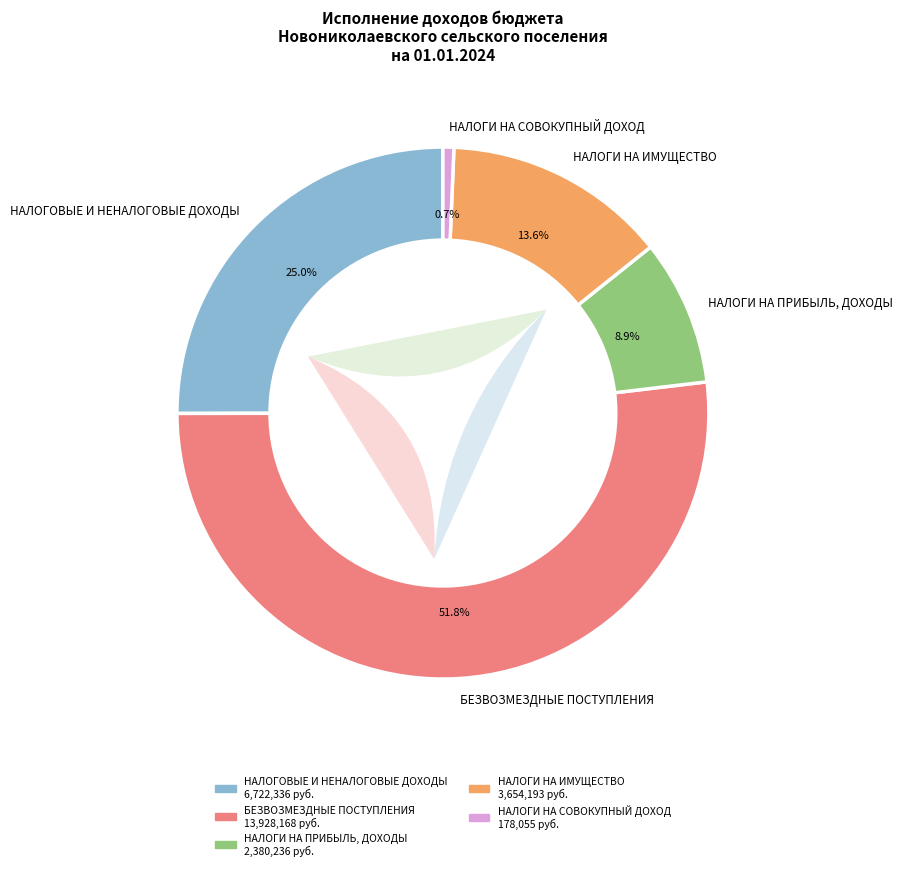

Approximately how many times larger is the value at БЕЗВОЗМЕЗДНЫЕ ПОСТУПЛЕНИЯ compared to НАЛОГИ НА ПРИБЫЛЬ, ДОХОДЫ?

5.9